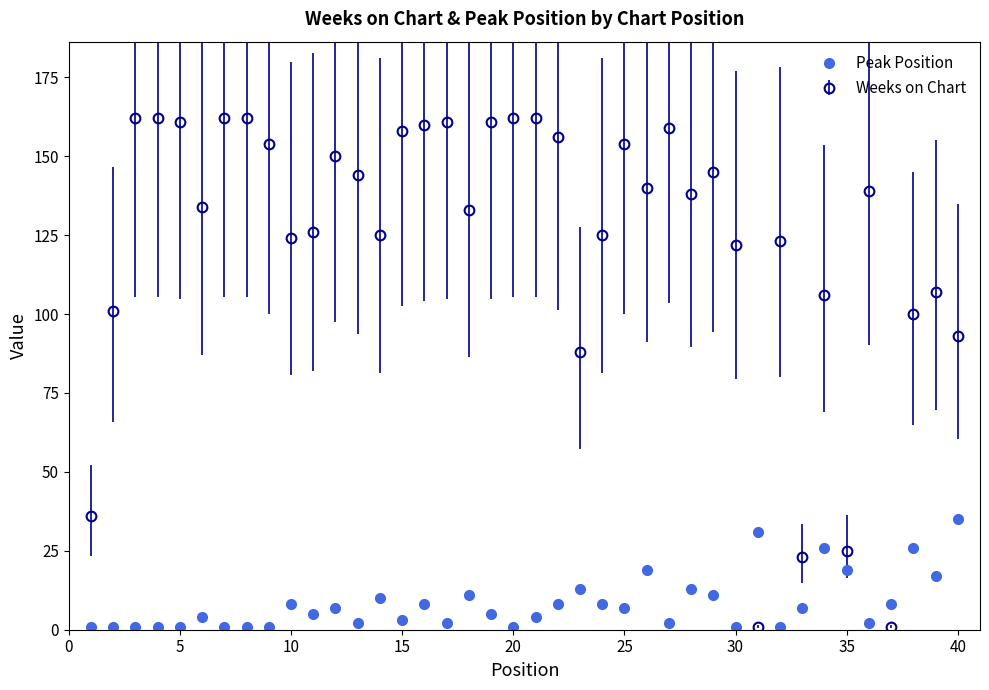

What is the sum of all Peak Position values?

332